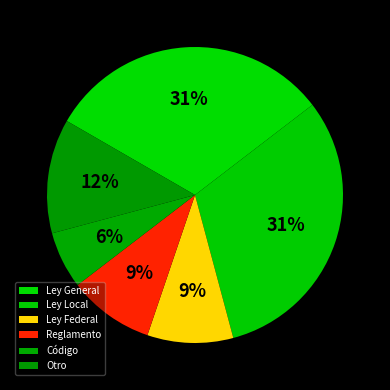

Approximately how many times larger is the value at Código compared to Ley Federal?

0.7